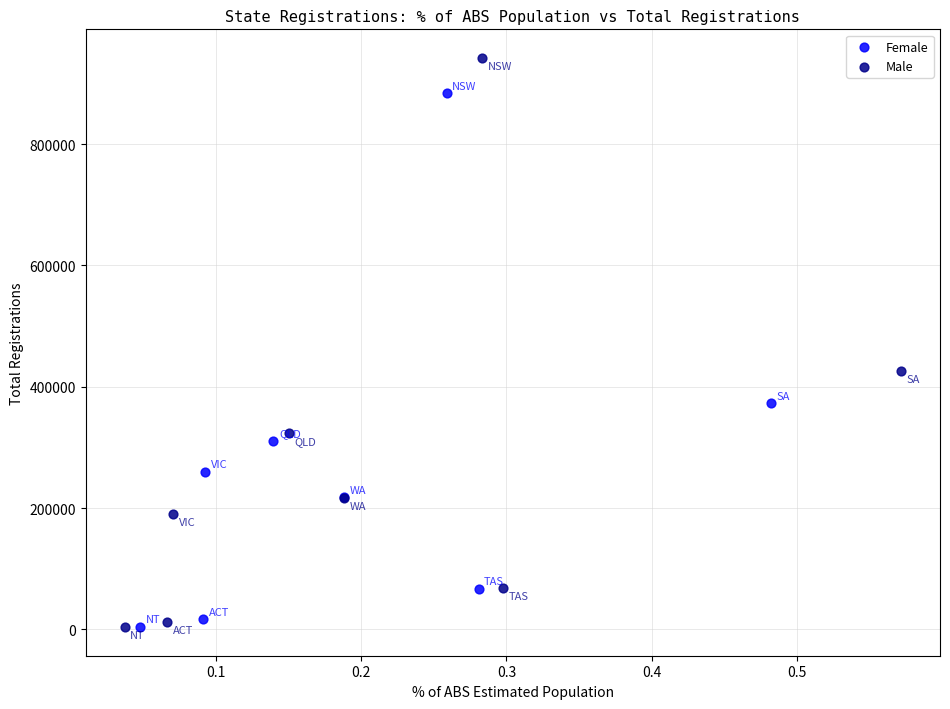

Which series has the widest spread of Y values?

Male